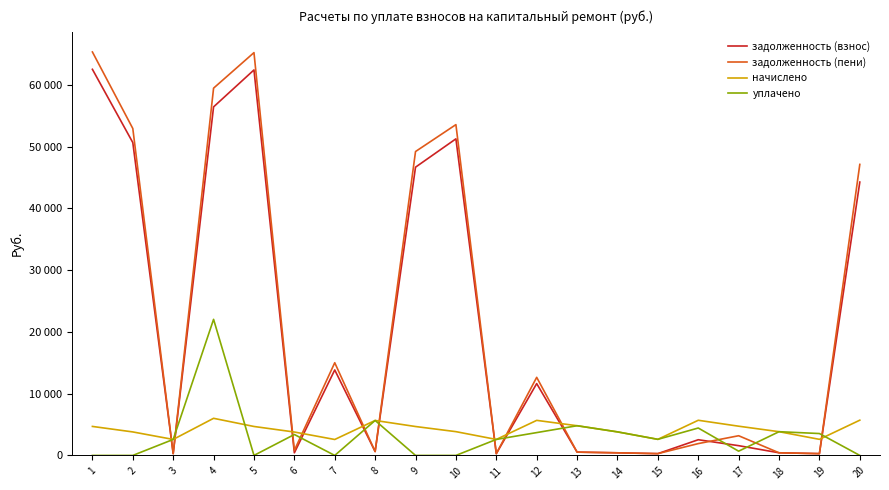

Is this an area chart (filled region under the line)?

No